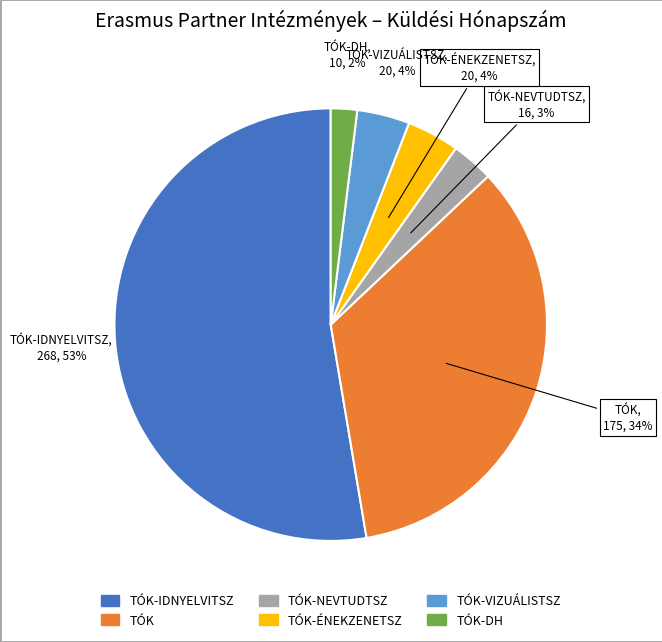

To the nearest percent, what is the difference between the largest and smallest slice percentages?

51%